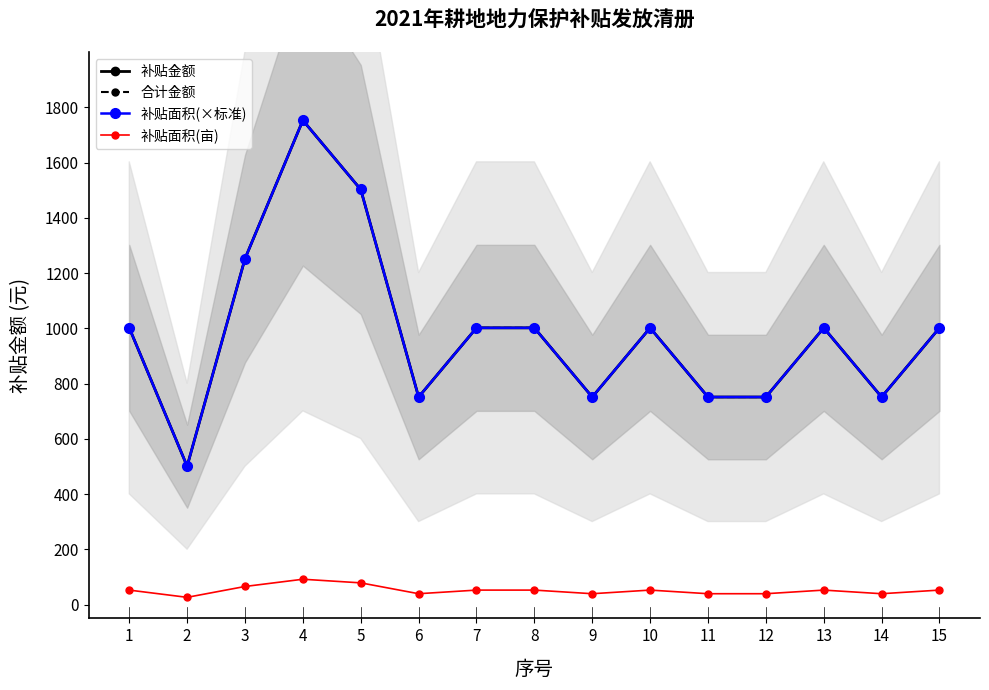

True or false: 补贴面积(×标准) has more than 1 points higher than both neighbors.

True